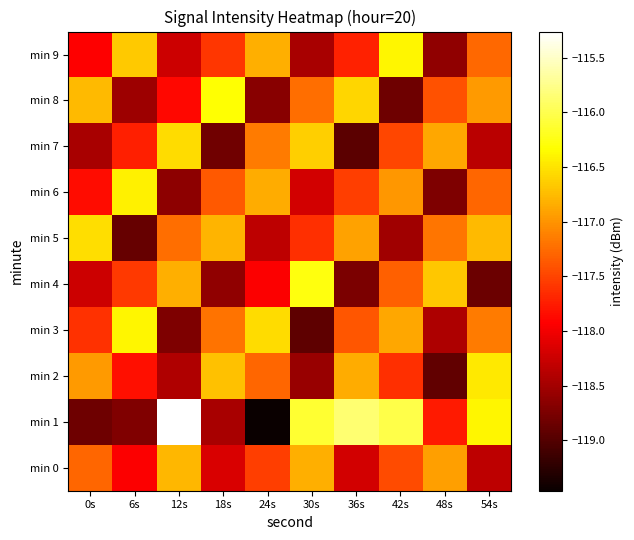

Reading left to right, transcribe all the data shown in this chart.

min 0: 0s=-117.3	6s=-117.9	12s=-116.8	18s=-118.2	24s=-117.5	30s=-116.8	36s=-118.2	42s=-117.5	48s=-116.9	54s=-118.3
min 1: 0s=-118.8	6s=-118.7	12s=-115.3	18s=-118.5	24s=-119.5	30s=-116.1	36s=-115.9	42s=-116.0	48s=-117.8	54s=-116.4
min 2: 0s=-117.0	6s=-117.8	12s=-118.4	18s=-116.7	24s=-117.3	30s=-118.6	36s=-116.8	42s=-117.6	48s=-118.9	54s=-116.5
min 3: 0s=-117.6	6s=-116.4	12s=-118.7	18s=-117.2	24s=-116.5	30s=-118.9	36s=-117.4	42s=-116.9	48s=-118.4	54s=-117.2
min 4: 0s=-118.2	6s=-117.6	12s=-116.8	18s=-118.6	24s=-117.9	30s=-116.3	36s=-118.7	42s=-117.3	48s=-116.7	54s=-118.8
min 5: 0s=-116.5	6s=-118.9	12s=-117.2	18s=-116.8	24s=-118.3	30s=-117.6	36s=-116.9	42s=-118.5	48s=-117.2	54s=-116.8
min 6: 0s=-117.8	6s=-116.4	12s=-118.6	18s=-117.4	24s=-116.8	30s=-118.2	36s=-117.5	42s=-117.0	48s=-118.7	54s=-117.3
min 7: 0s=-118.5	6s=-117.7	12s=-116.5	18s=-118.8	24s=-117.2	30s=-116.6	36s=-118.9	42s=-117.5	48s=-116.9	54s=-118.3
min 8: 0s=-116.8	6s=-118.5	12s=-117.9	18s=-116.3	24s=-118.7	30s=-117.2	36s=-116.6	42s=-118.8	48s=-117.4	54s=-117.0
min 9: 0s=-117.9	6s=-116.7	12s=-118.2	18s=-117.6	24s=-116.8	30s=-118.5	36s=-117.7	42s=-116.4	48s=-118.6	54s=-117.3